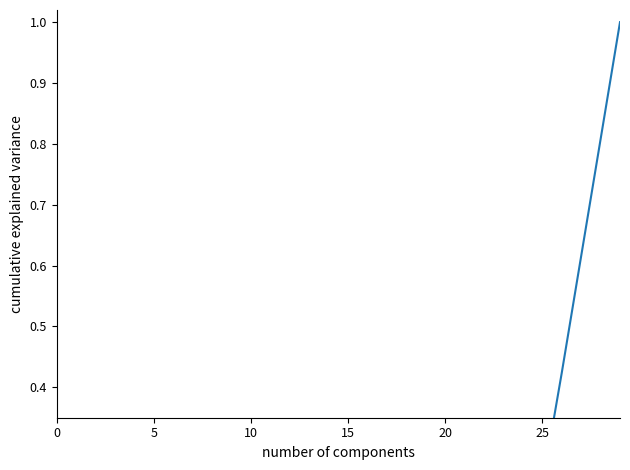

True or false: the data shows 0.1 at 24.

False